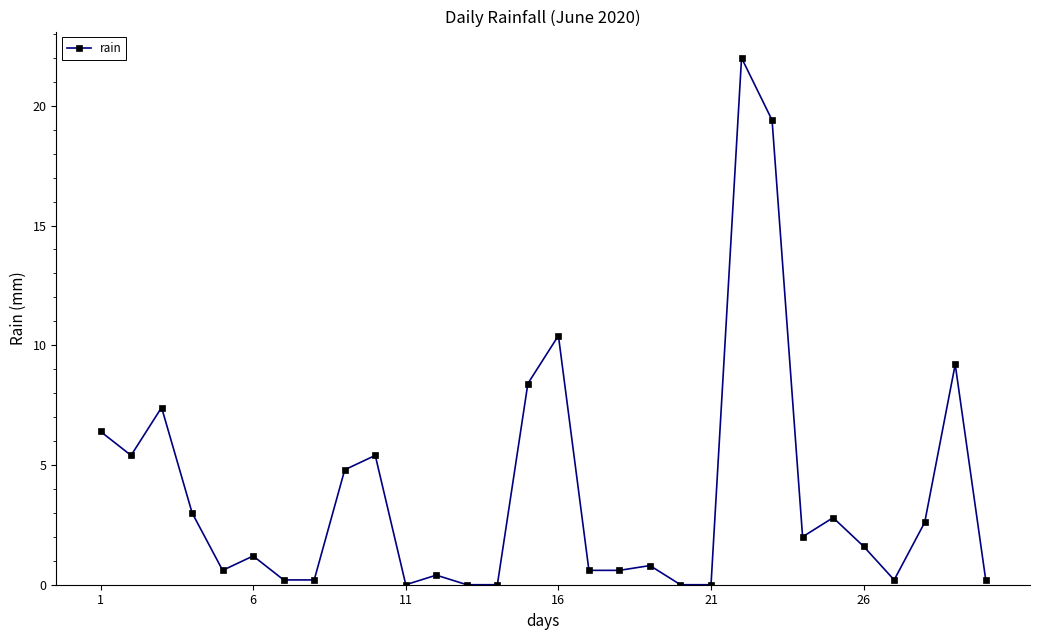

Reading left to right, list all the values displayed in this chart.

6.4	5.4	7.4	3.0	0.6	1.2	0.2	0.2	4.8	5.4	0.0	0.4	0.0	0.0	8.4	10.4	0.6	0.6	0.8	0.0	0.0	22.0	19.4	2.0	2.8	1.6	0.2	2.6	9.2	0.2